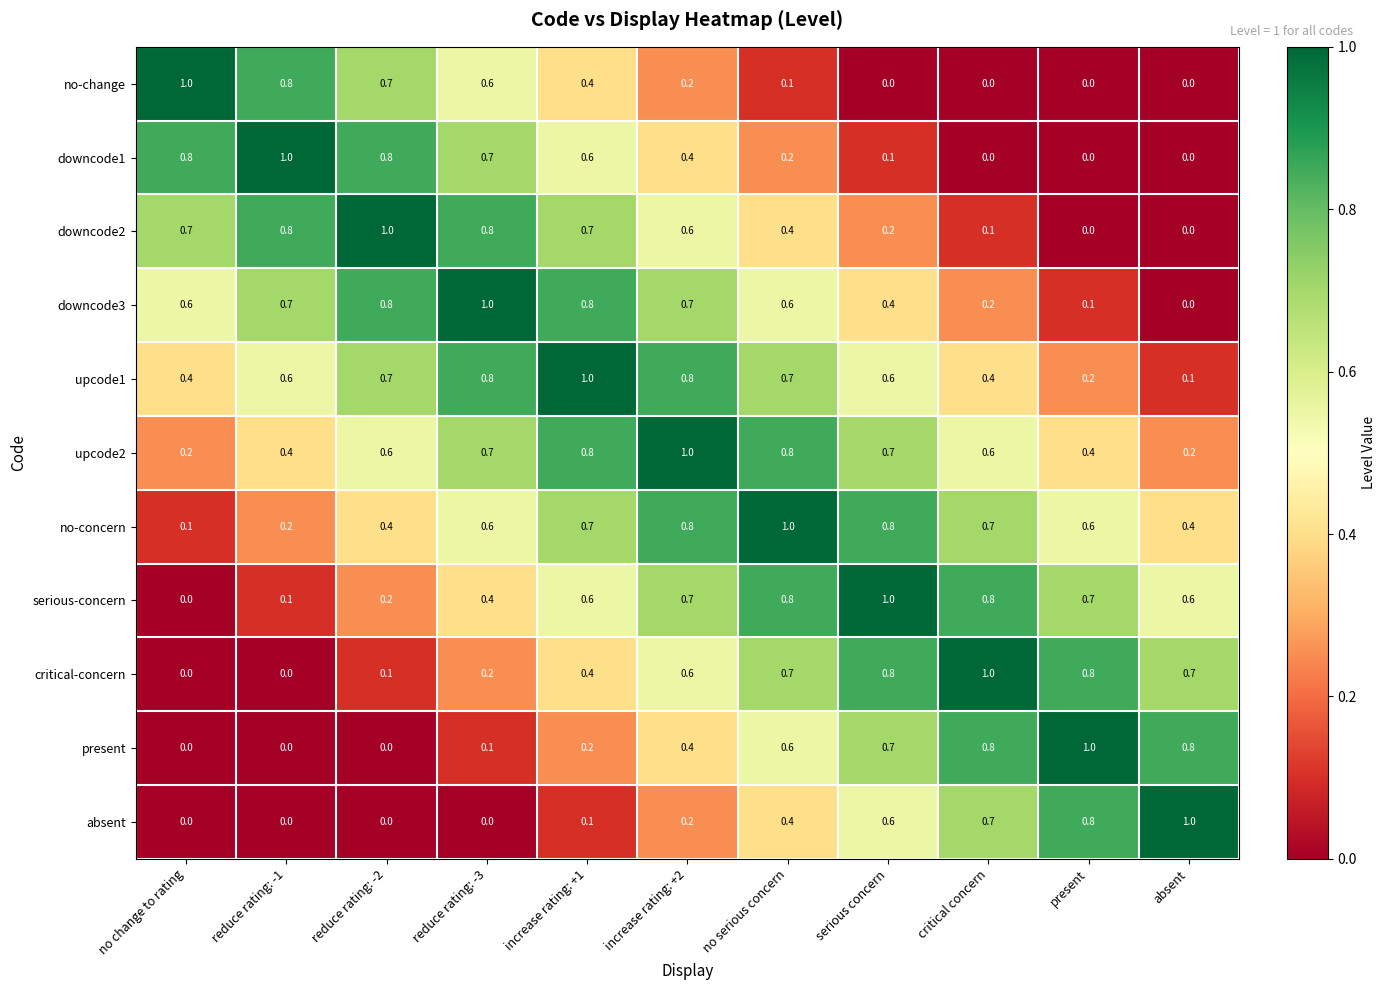

Where is serious-concern nearest to the value 0?

no change to rating